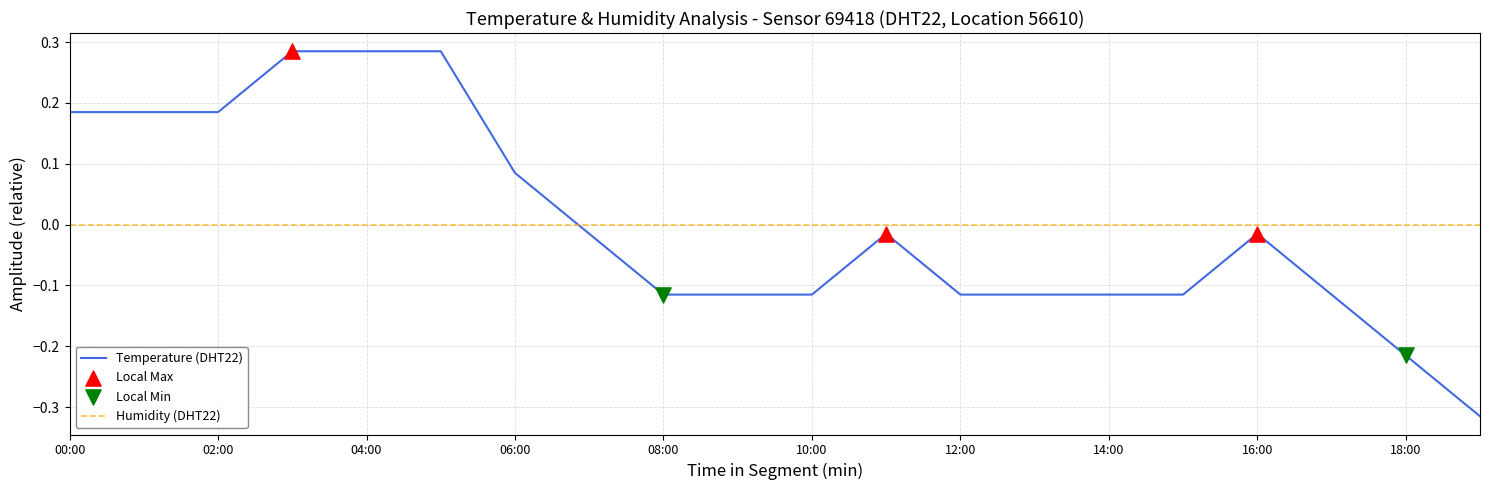

How many times do Temperature (DHT22) and Humidity (DHT22) cross each other?

1